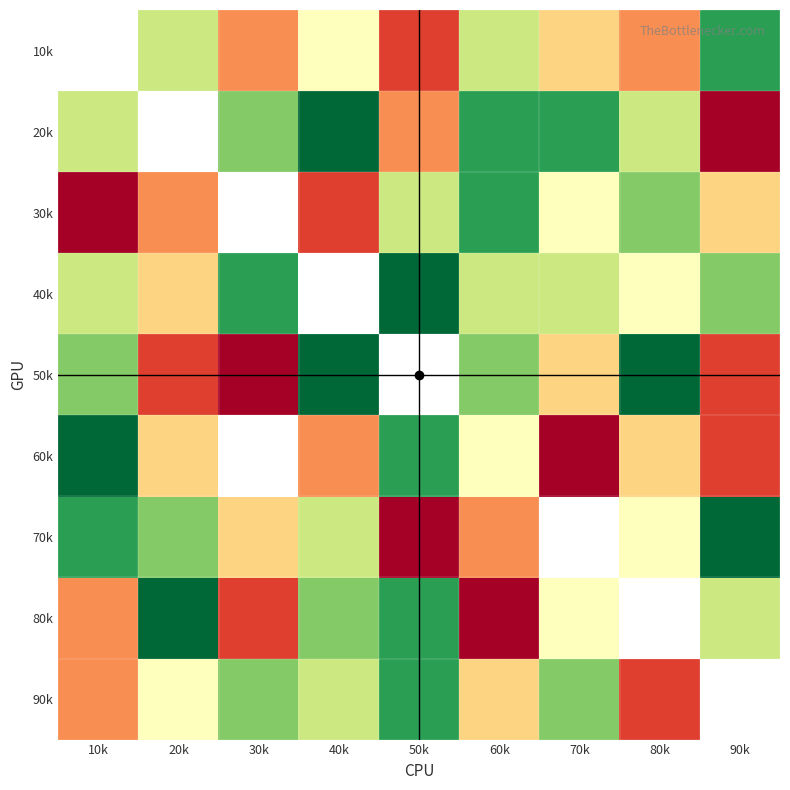

At which label does 30k first exceed 4?

50k